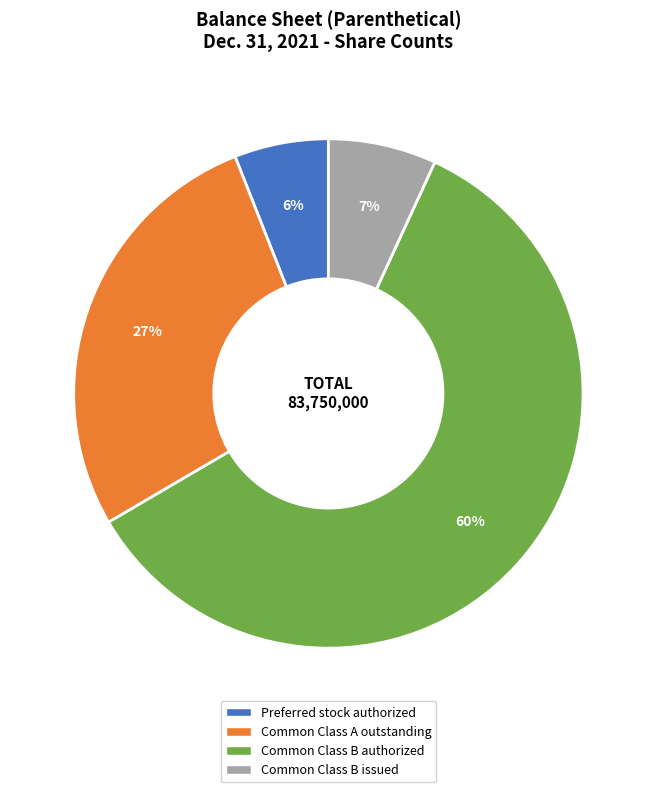

Combined, do Common Class B issued and Common Class B authorized account for over 50%?

Yes